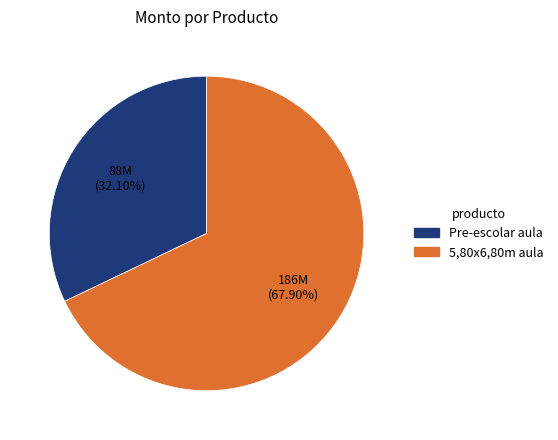

Is there any slice that represents more than half of the pie?

Yes